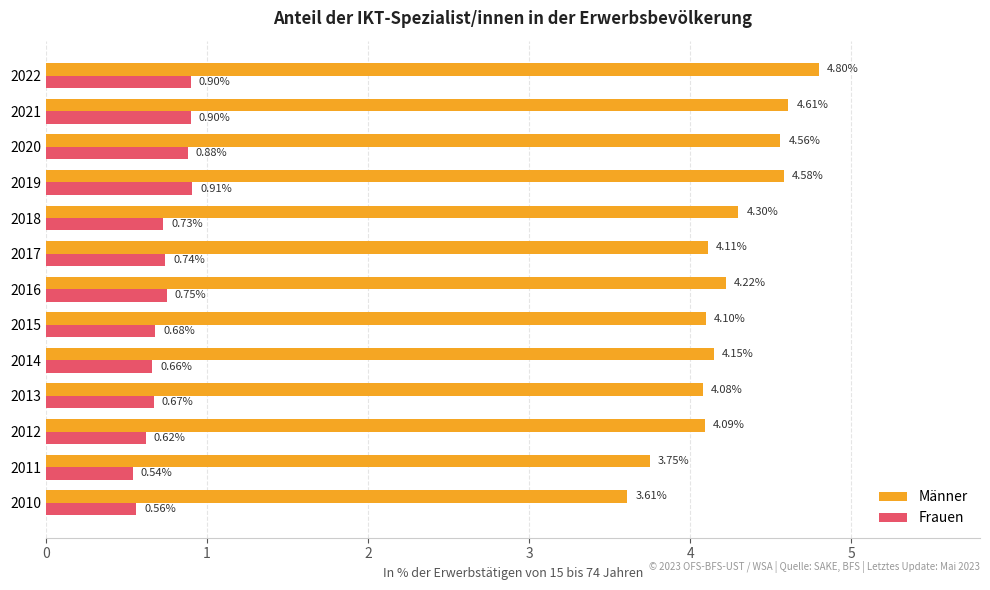

What is the highest value of the Männer series?

4.8